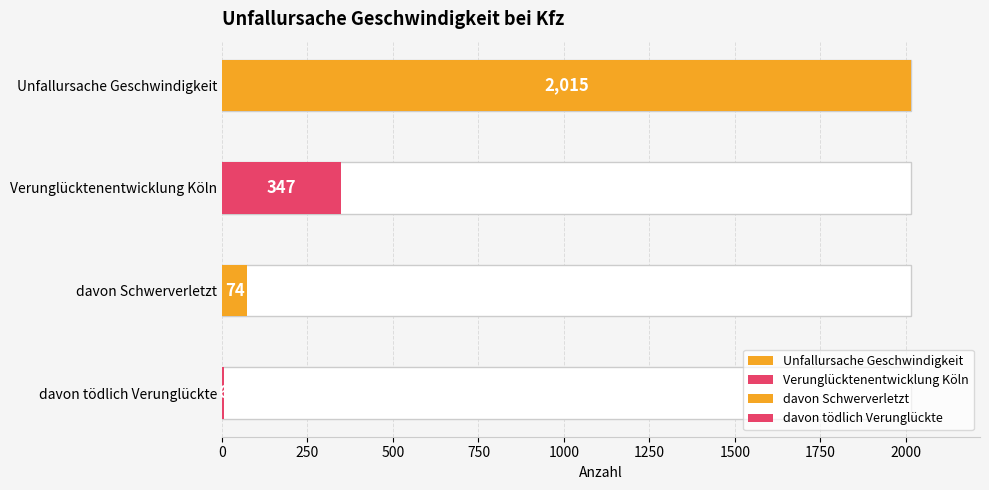

Rank the categories by value from lowest to highest.

davon tödlich Verunglückte, davon Schwerverletzt, Verunglücktenentwicklung Köln, Unfallursache Geschwindigkeit